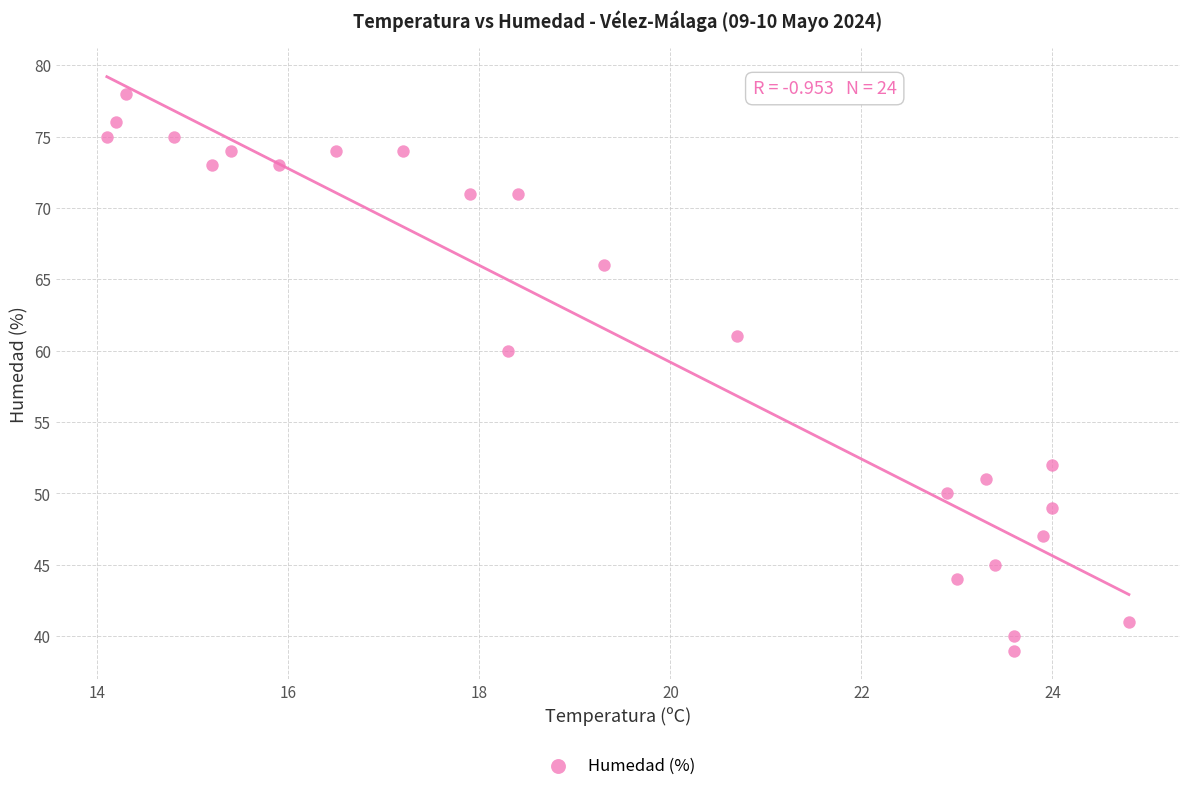

What Y value in the scatter plot is closest to 58?

60